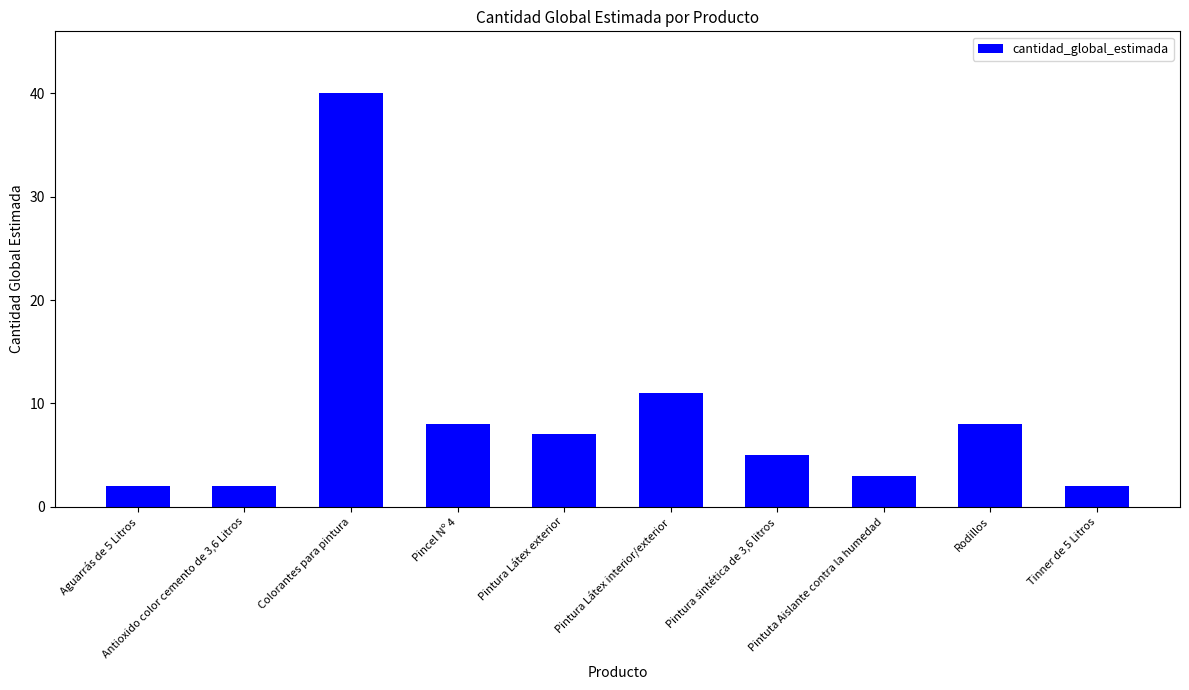

What is the maximum value shown in the chart?

40